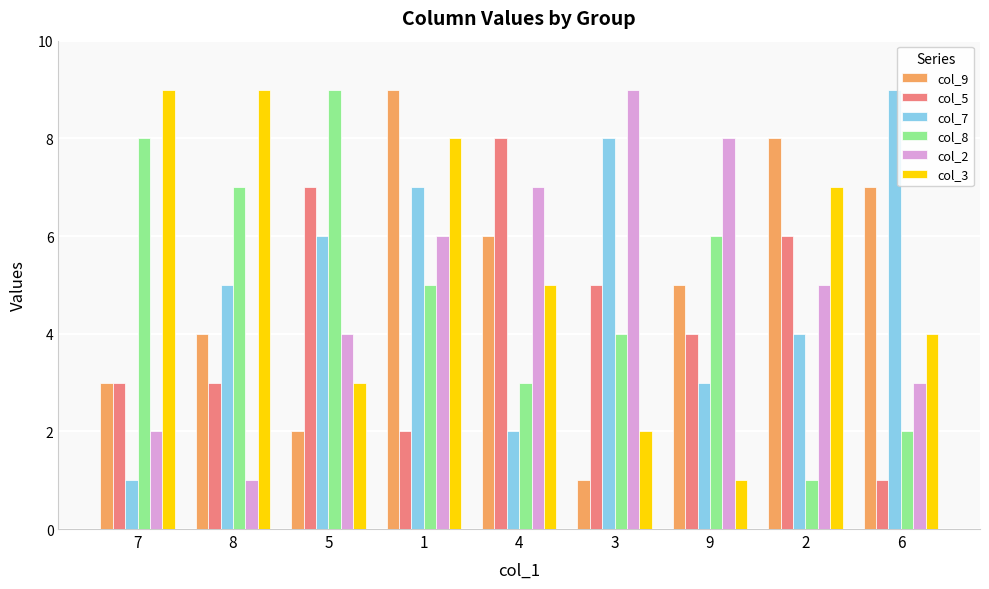

What is the difference between the maximum and minimum values in the col_8 series?

8